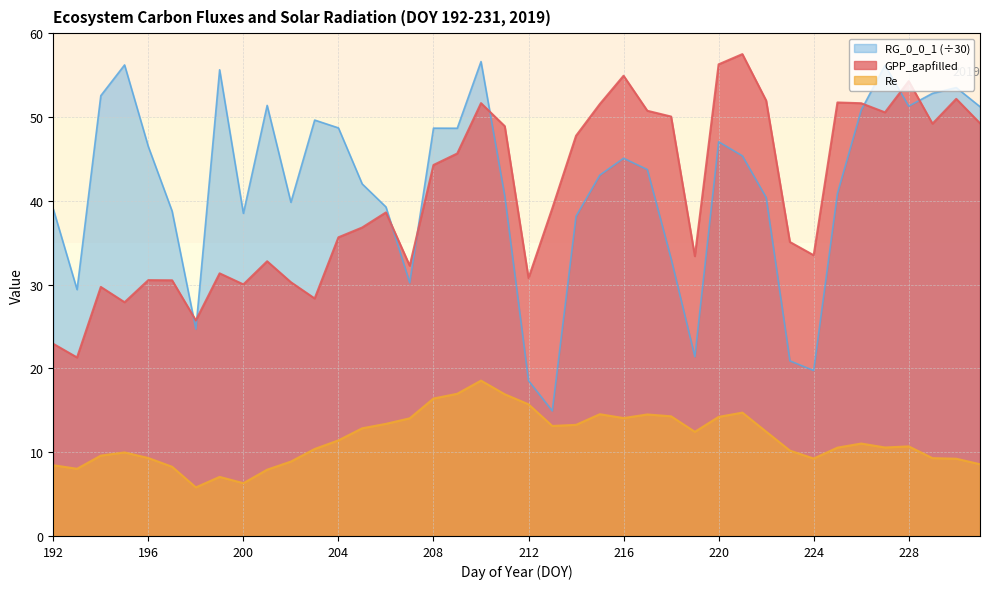

Which category has the highest value in the Re series?

210